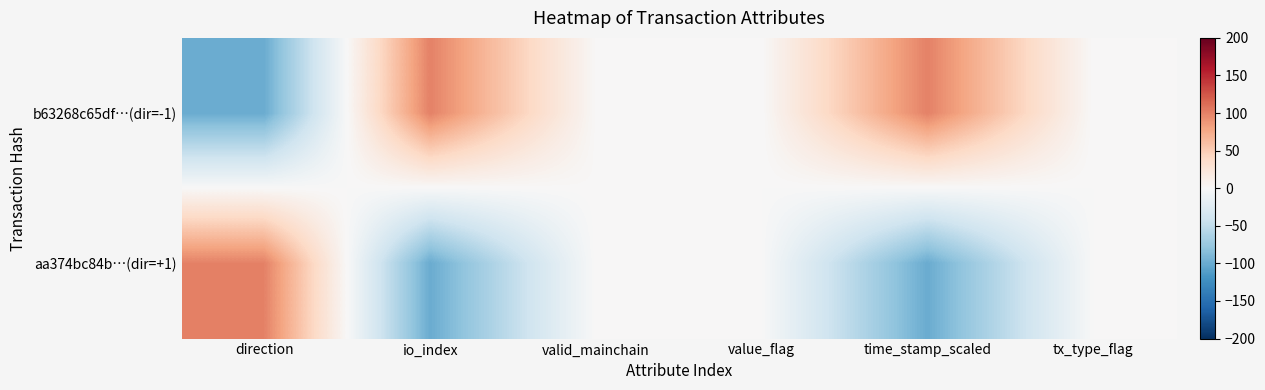

Reading left to right, list all the values displayed in this chart.

b63268c65df…(dir=-1): direction=-100	io_index=100	valid_mainchain=1	value_flag=0	time_stamp_scaled=100	tx_type_flag=0
aa374bc84b…(dir=+1): direction=100	io_index=-100	valid_mainchain=1	value_flag=0	time_stamp_scaled=-100	tx_type_flag=0